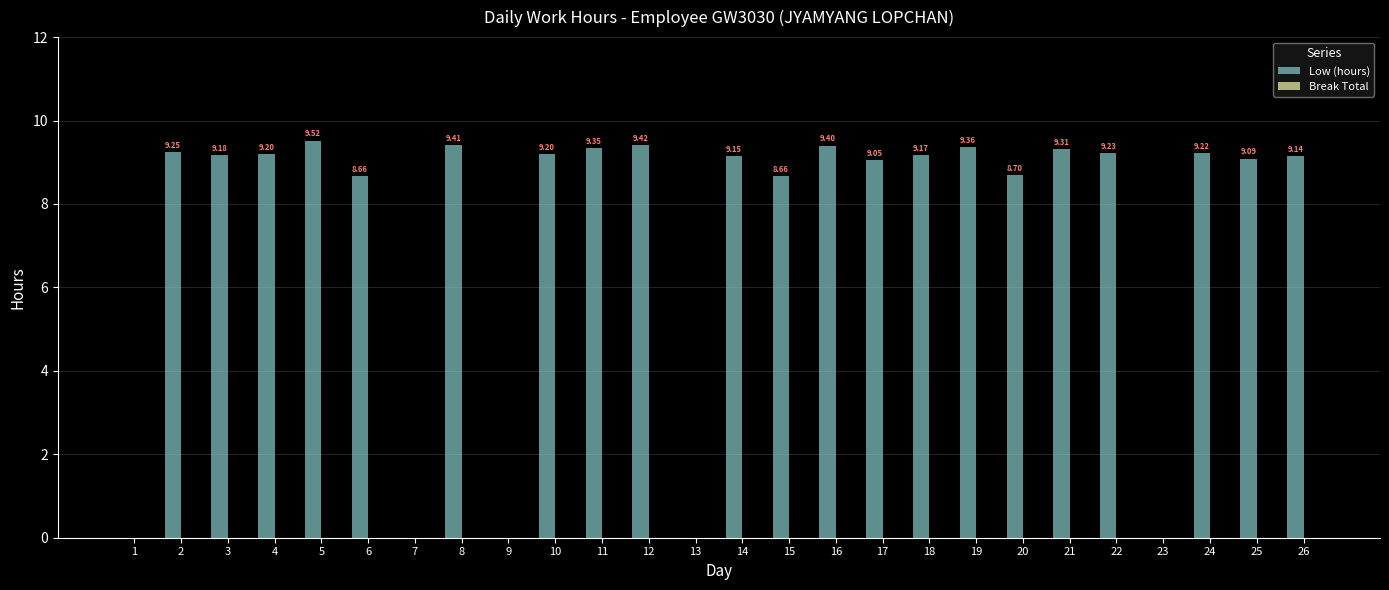

What is the sum of all values?

192.7